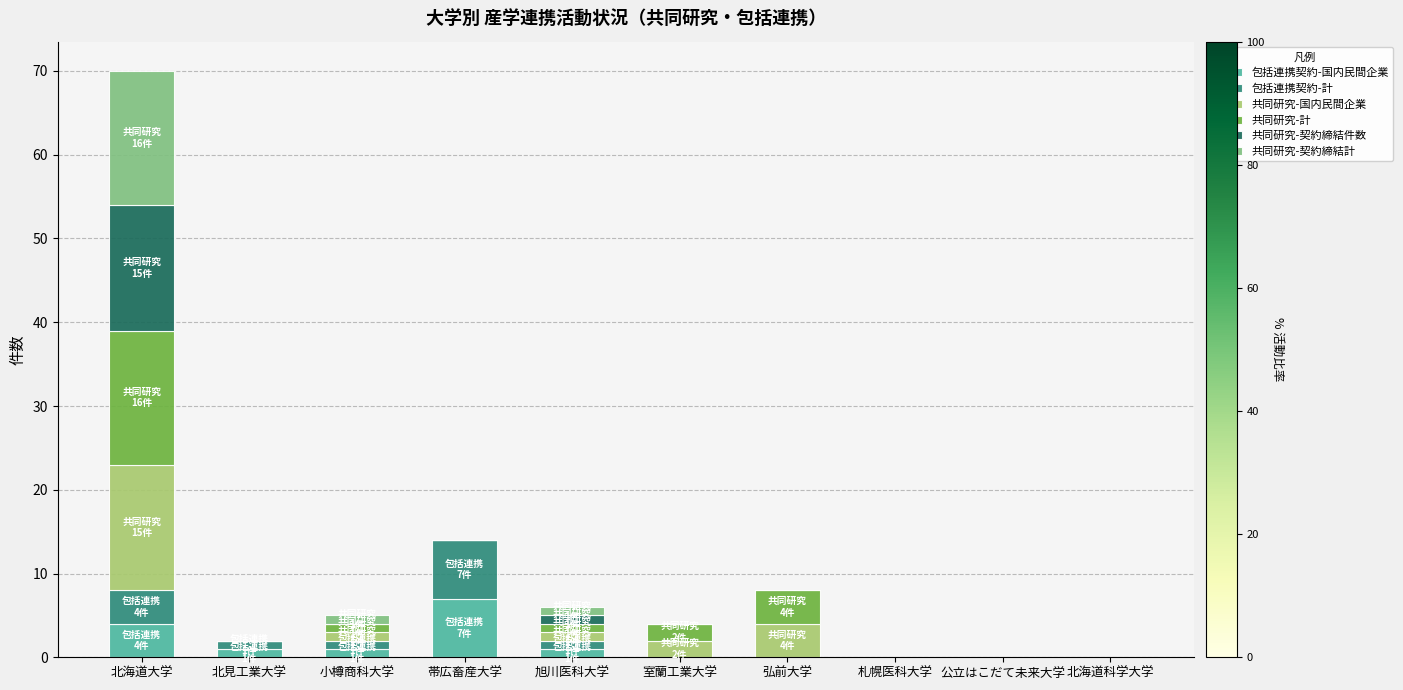

What is the total value across all series at 北海道大学?

70